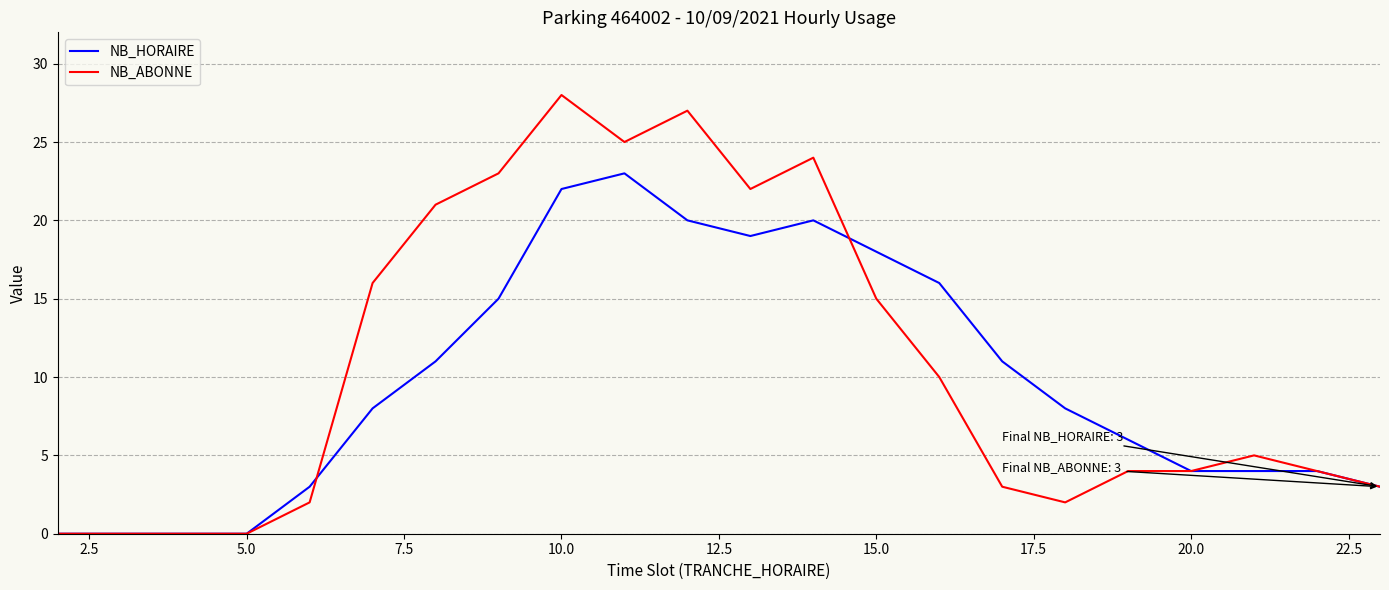

How many values in the NB_ABONNE series are below 5?

11